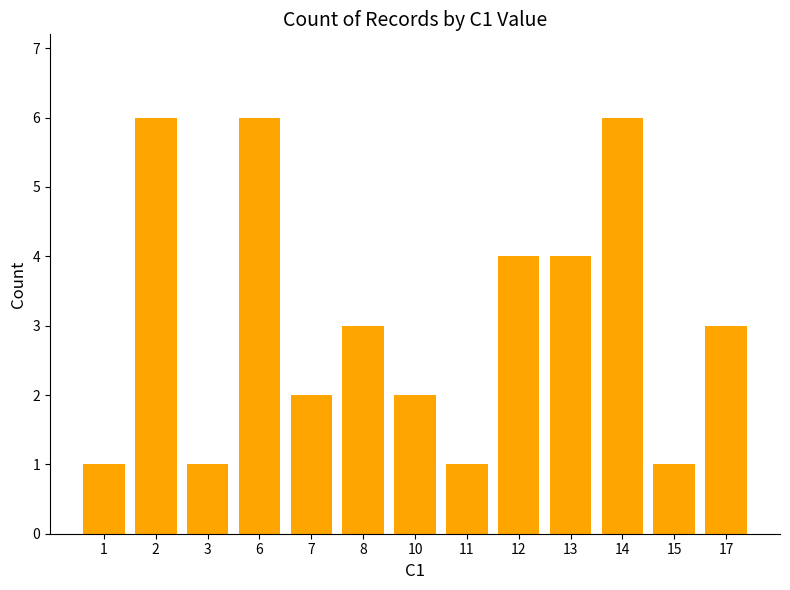

What is the change in value from 1 to 14?

+5